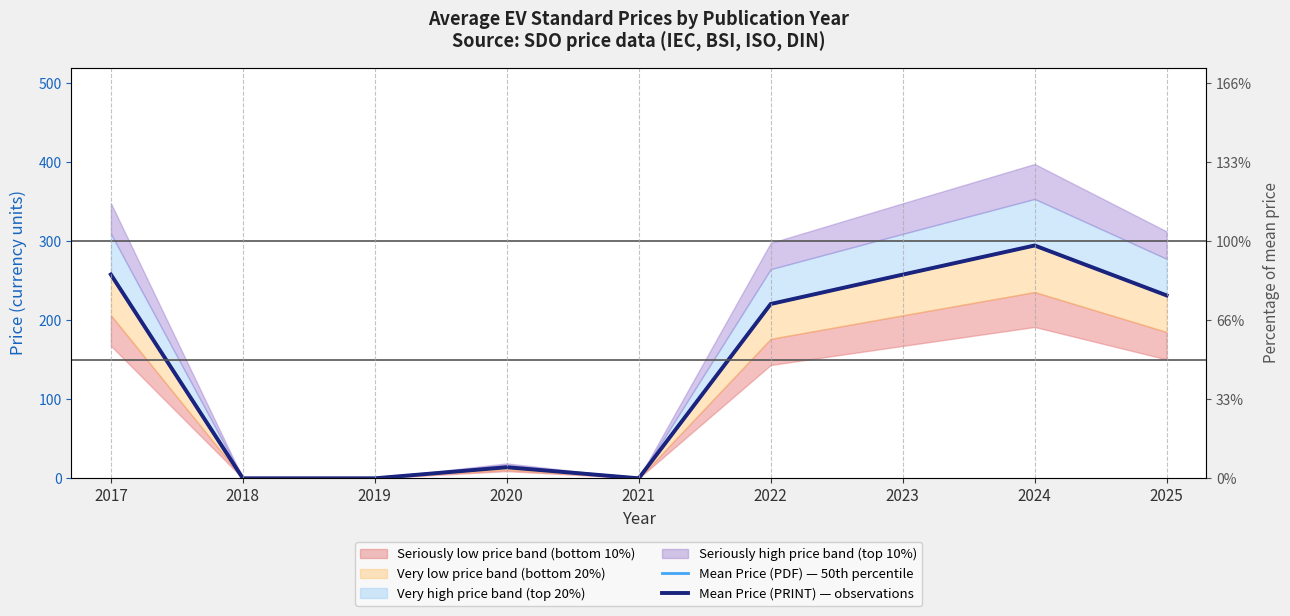

Reading right to left, extract all data points from this chart.

Mean Price (PDF) — 50th percentile: 231.6	294.7	257.9	220.7	0.0	14.0	0.0	0.0	258.0
Mean Price (PRINT) — observations: 231.6	294.7	257.9	220.7	0.0	14.0	0.0	0.0	258.0